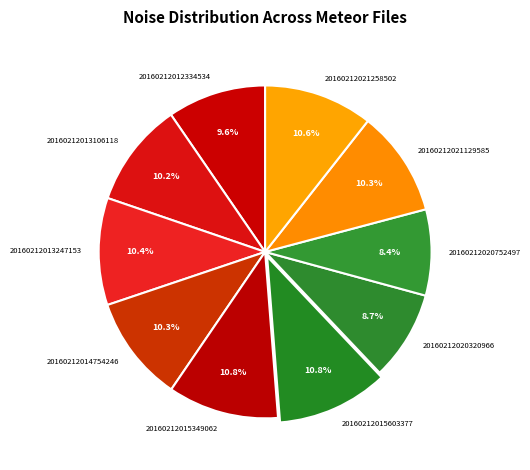

To the nearest percent, what percentage of the pie is 20160212014754246?

10%